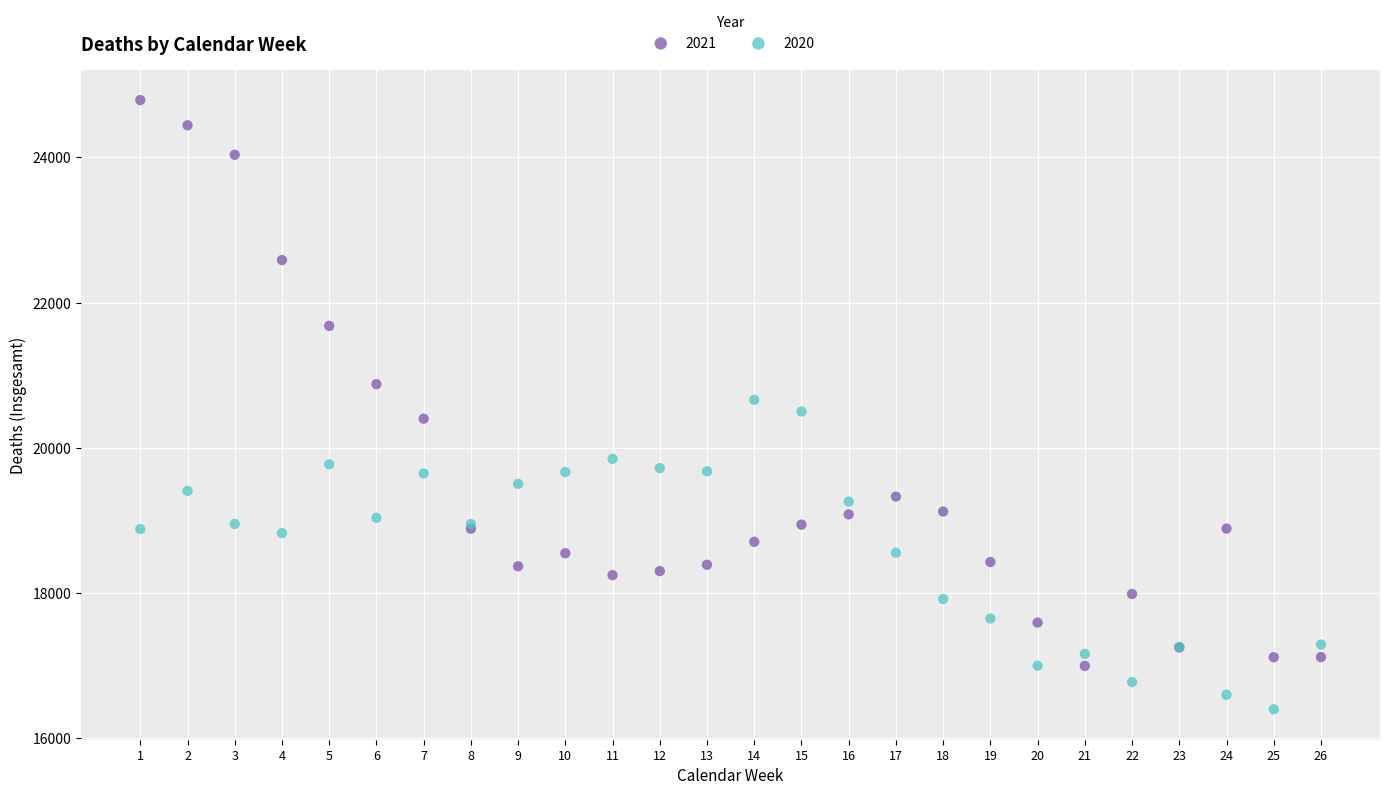

Which series contains the highest Y value?

2021